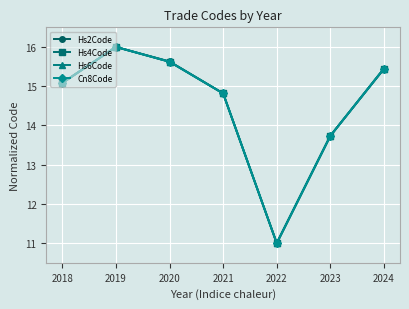

List the labels in order of Cn8Code value, largest first.

2019, 2020, 2024, 2018, 2021, 2023, 2022